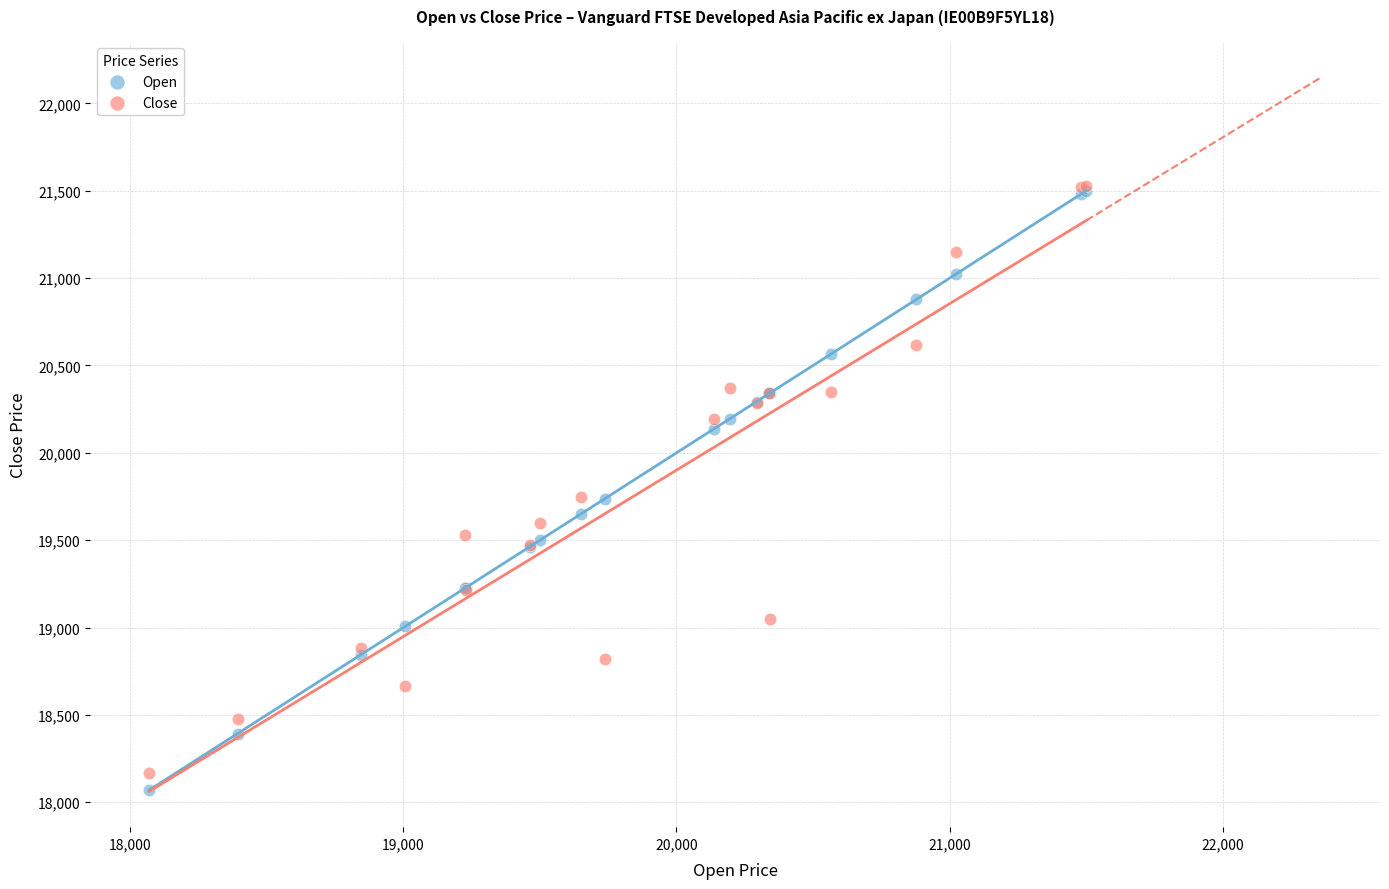

What are all the series names shown in the legend?

Open, Close